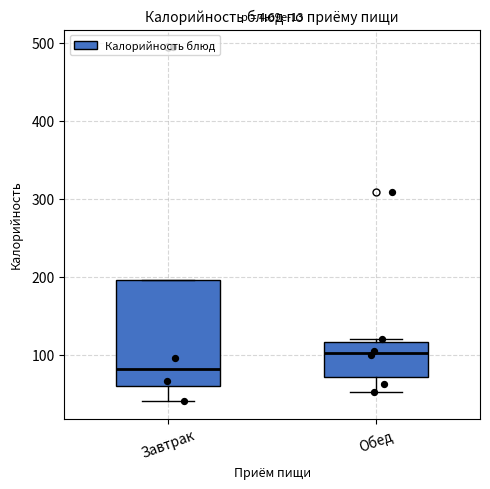

Reading left to right, read every box against the y-axis: the position of its median line, the range the box covers, and the ends of its whiskers. The values are not printed on the chart, so give them approximately, as read against the axis.

Завтрак: median 80, box 60 to 200, whiskers 40 to 200
Обед: median 100, box 70 to 120, whiskers 50 to 120 (just above the box's upper edge)